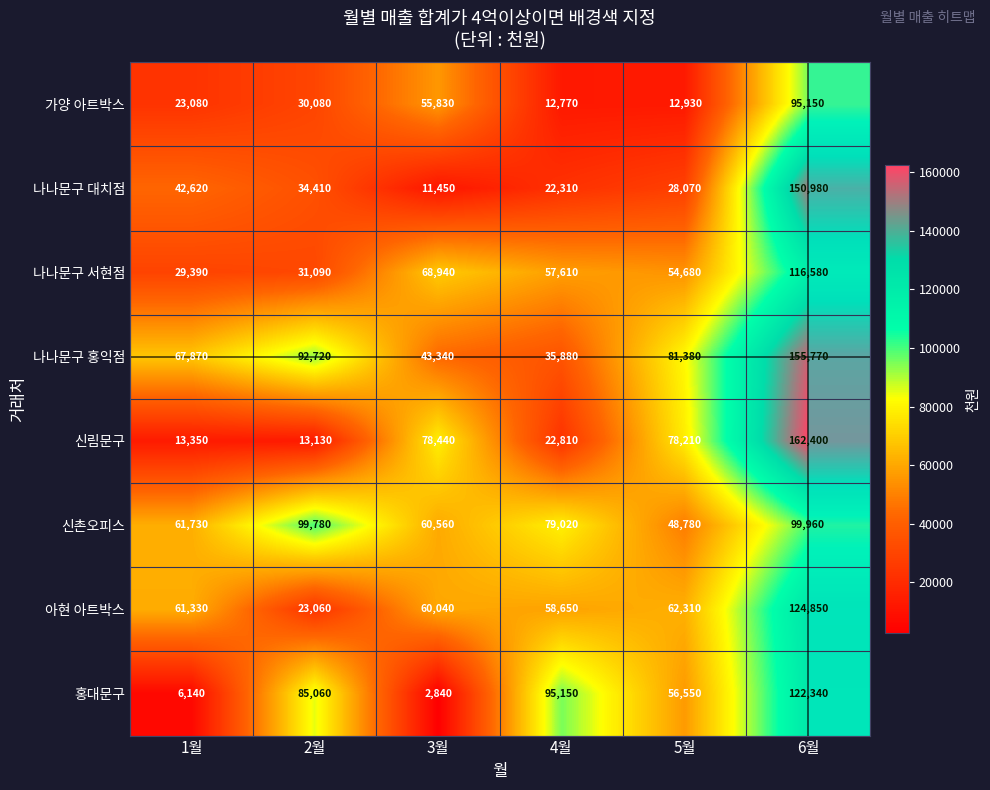

What is the minimum value shown in the chart?

2840